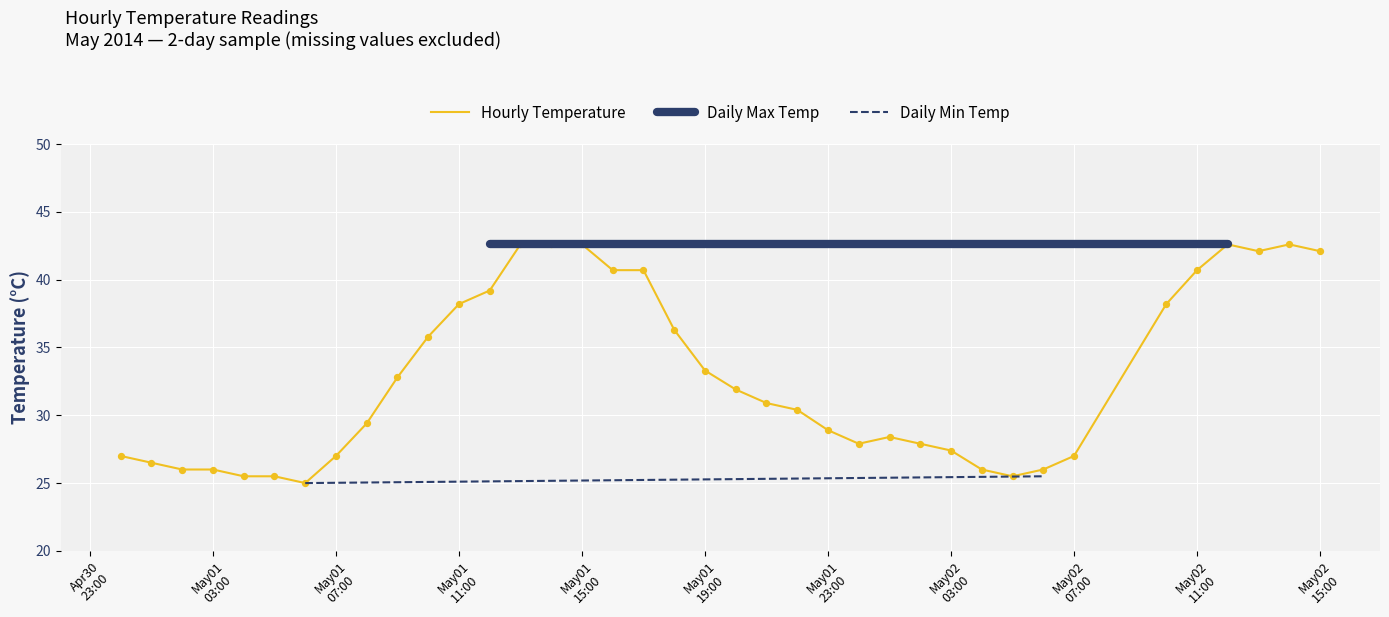

At how many categories does at least one series exceed 33?

31